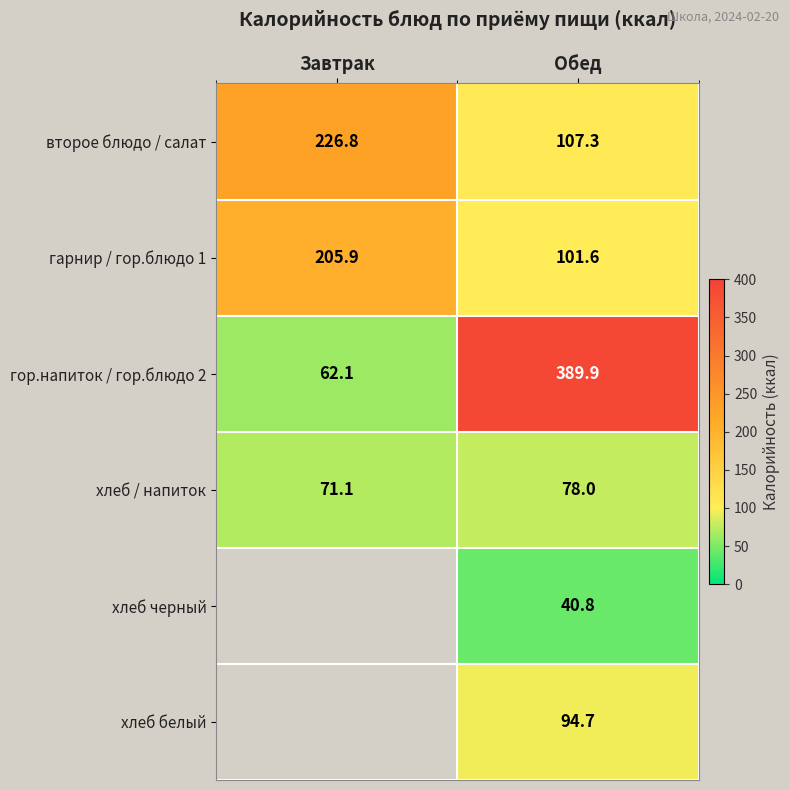

What is the difference between the highest and lowest values at Обед?

349.1